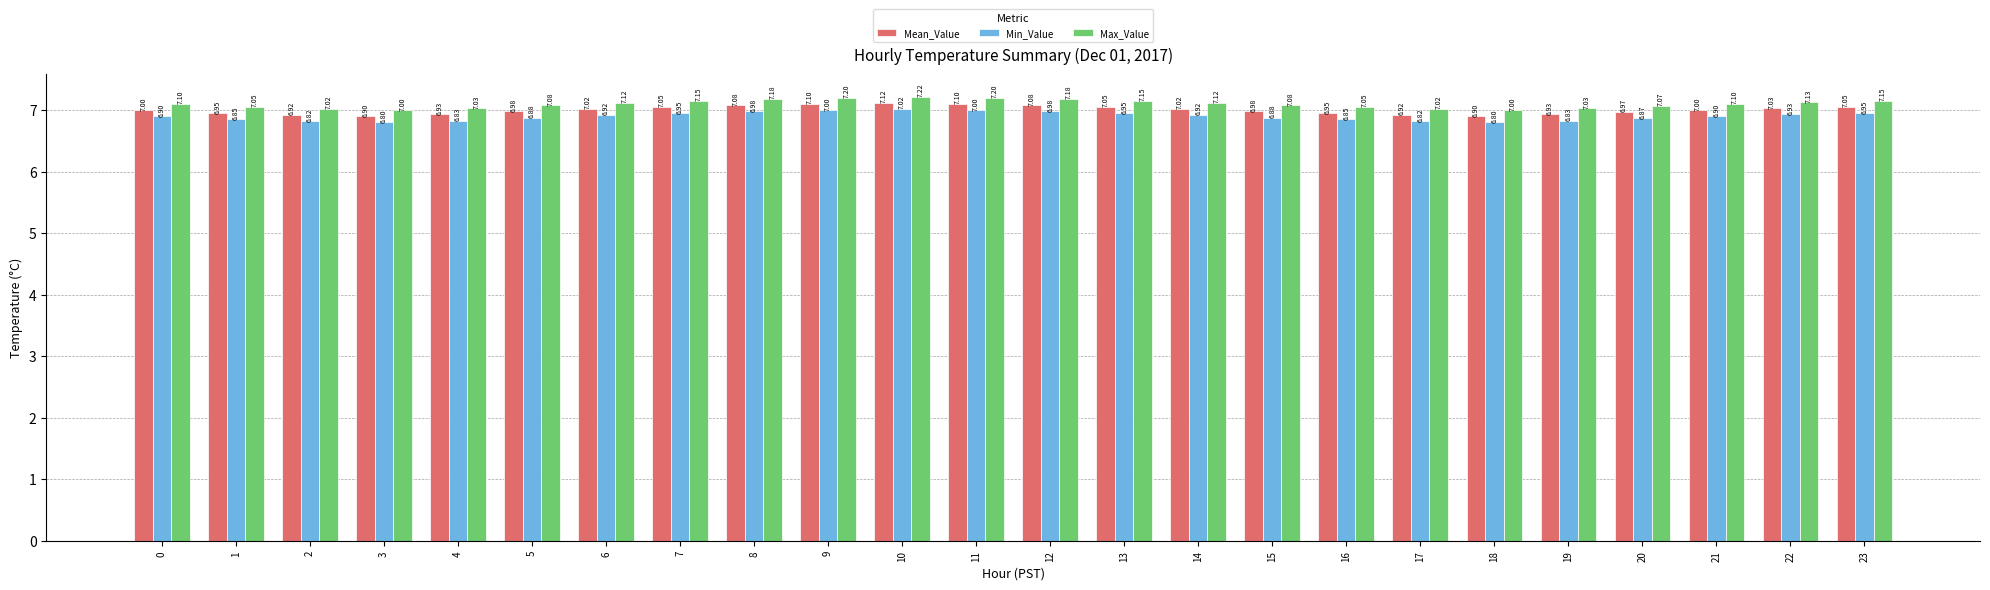

Which category has the highest value across all series?

10